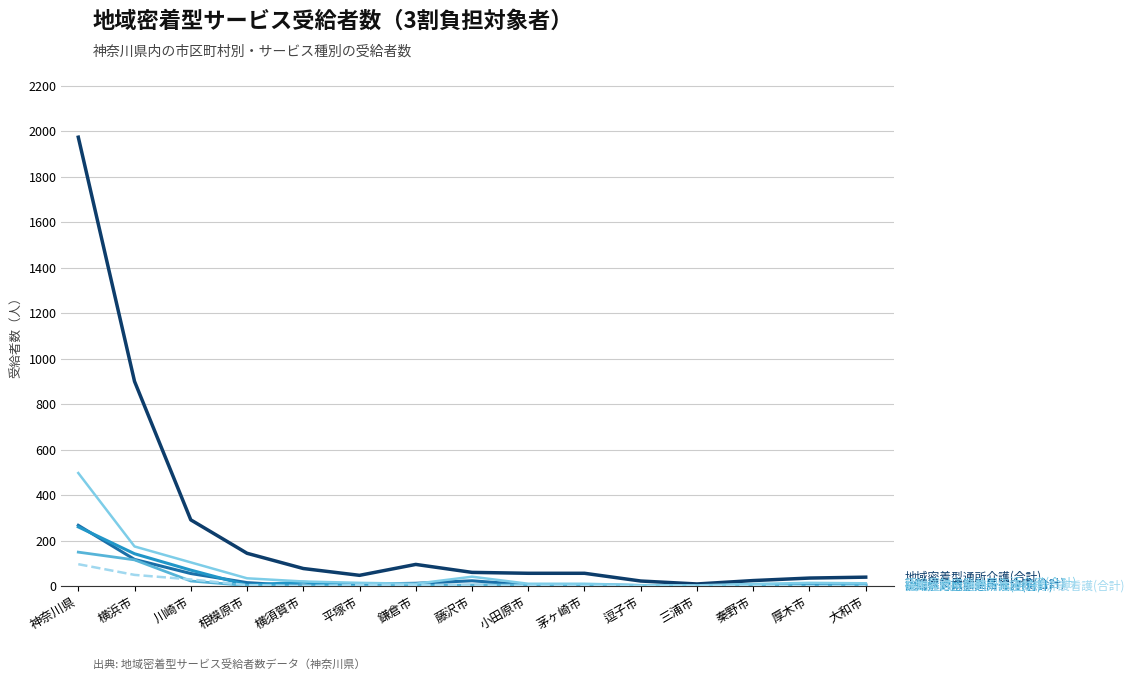

What is the total value across all series at 大和市?

60